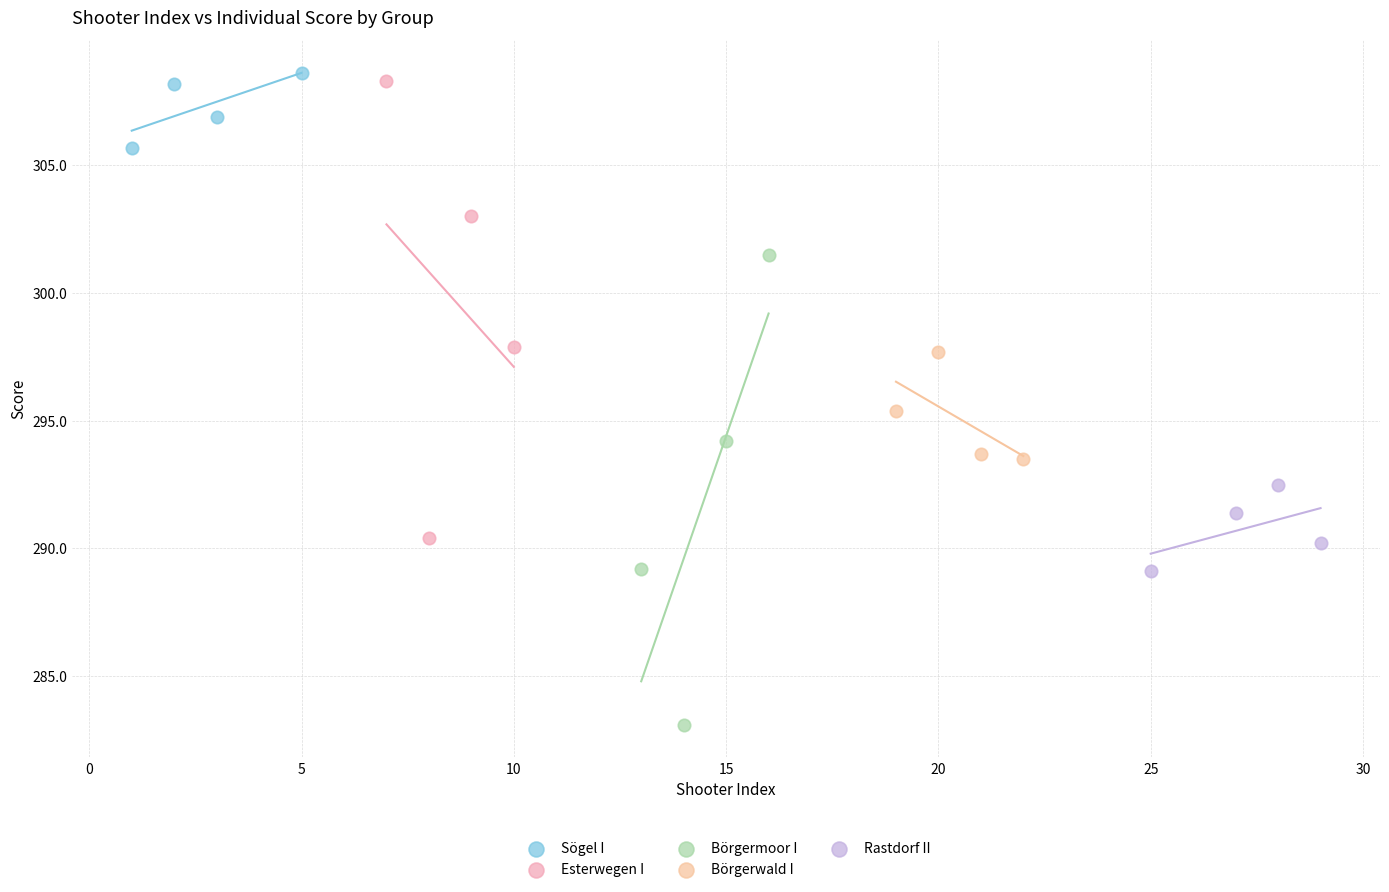

Which series contains the lowest Y value?

Börgermoor I